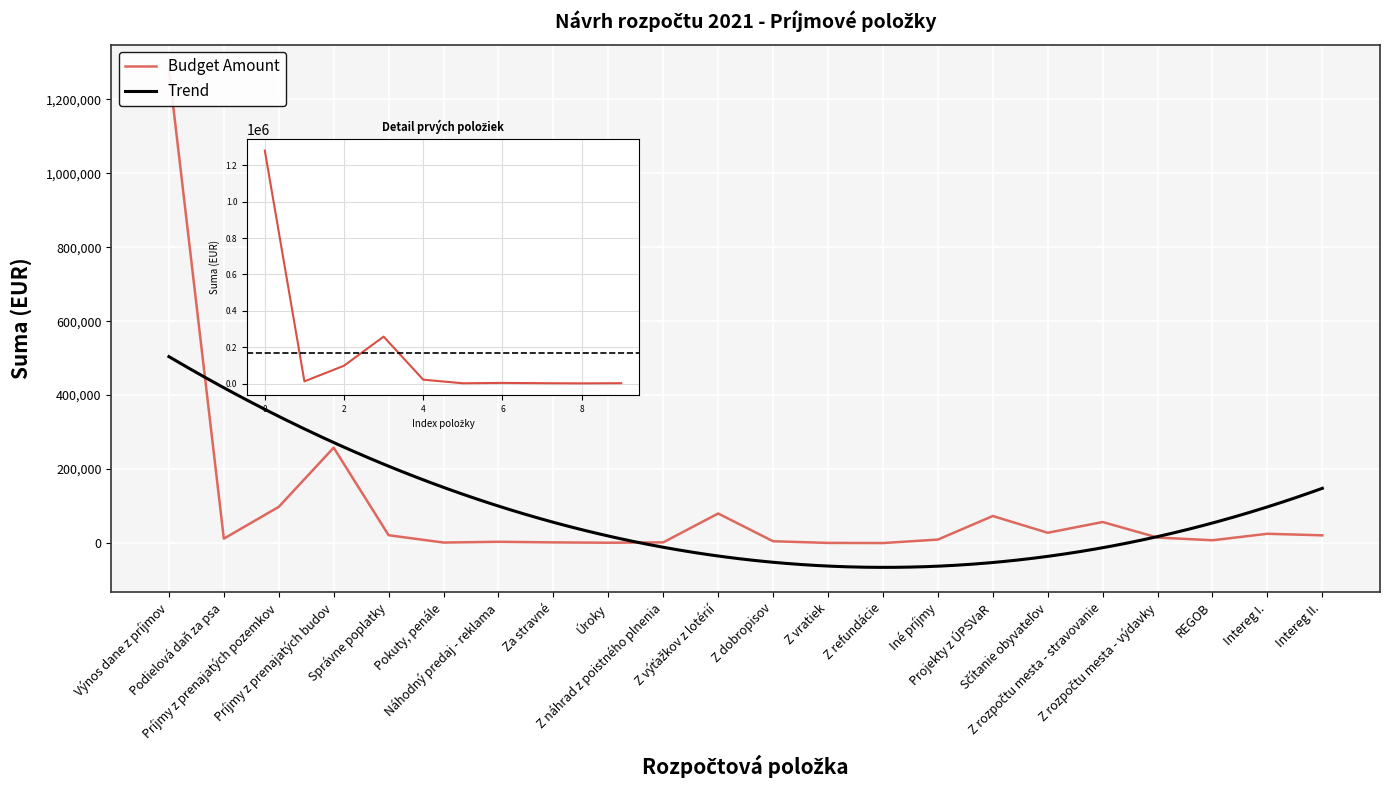

Reading left to right, transcribe all the data shown in this chart.

1280205	12053	98000	257987	21300	1500	3500	1940	1000	2000	80000	5000	500	150	9500	73233	27925	57000	15000	7700	25215	21009